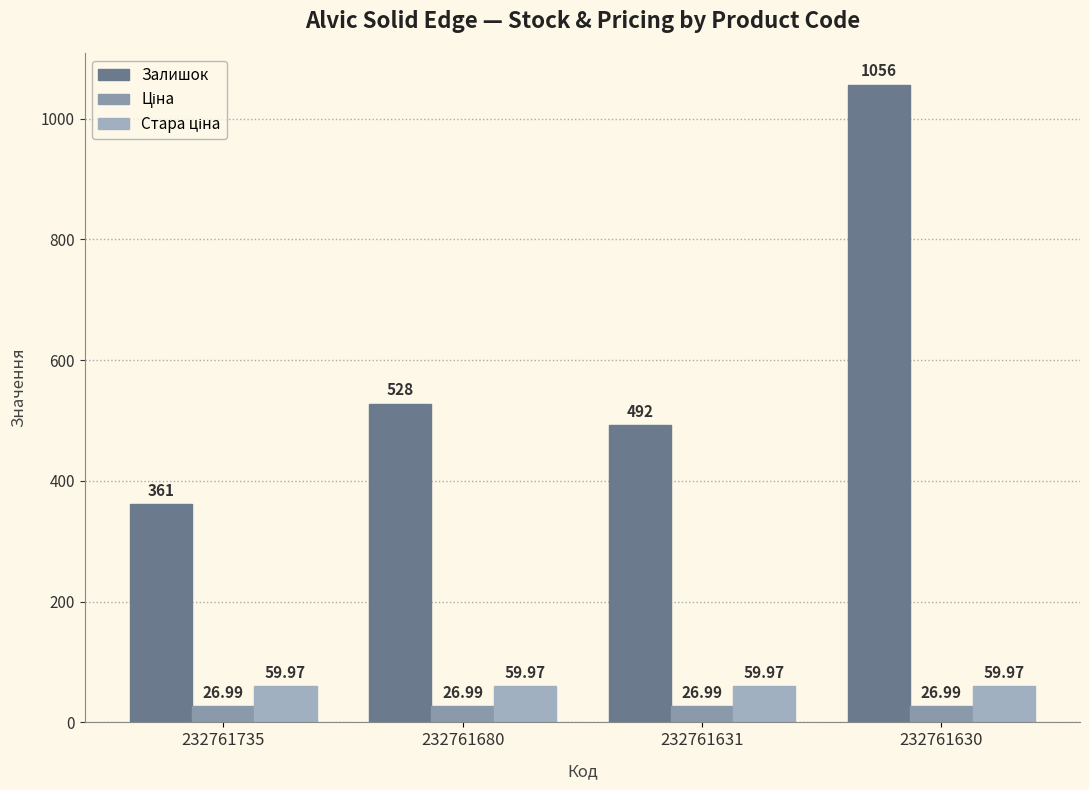

Which series has the widest spread of values?

Залишок